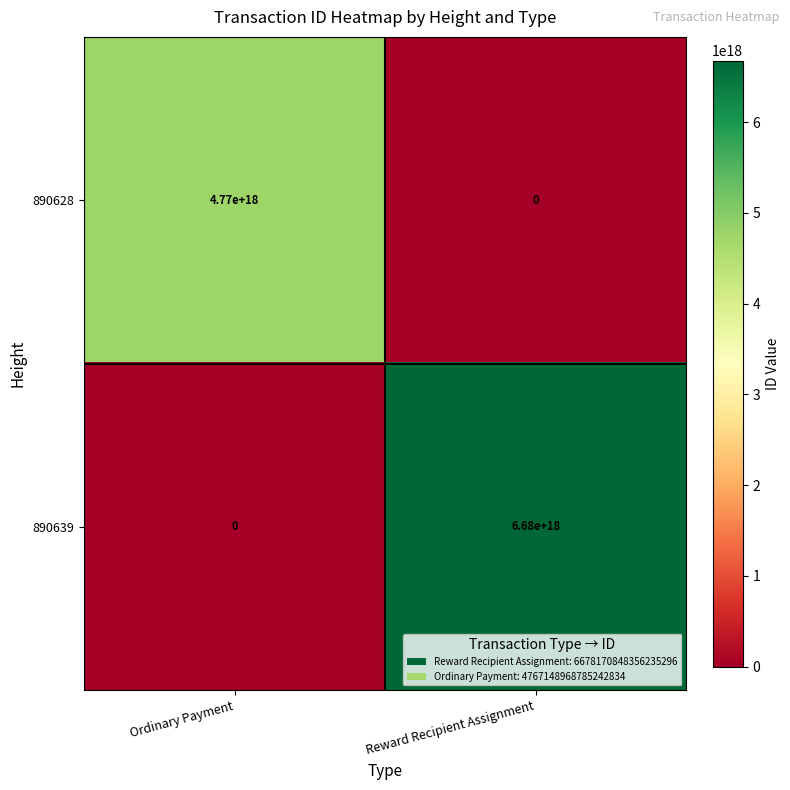

At how many categories does at least one series exceed 5897833042348811264?

1